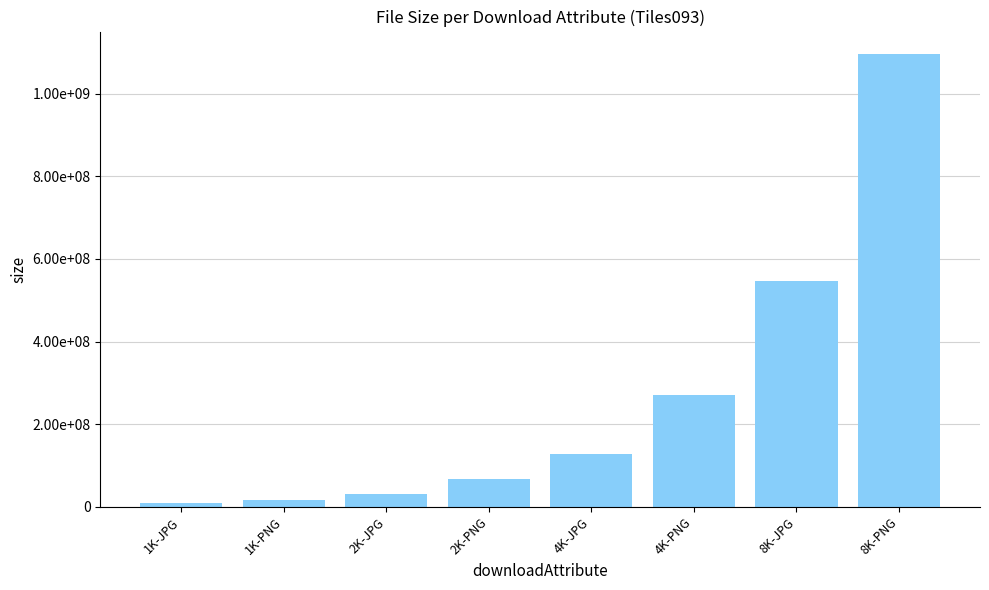

At which category does the chart reach its peak across all series?

8K-PNG